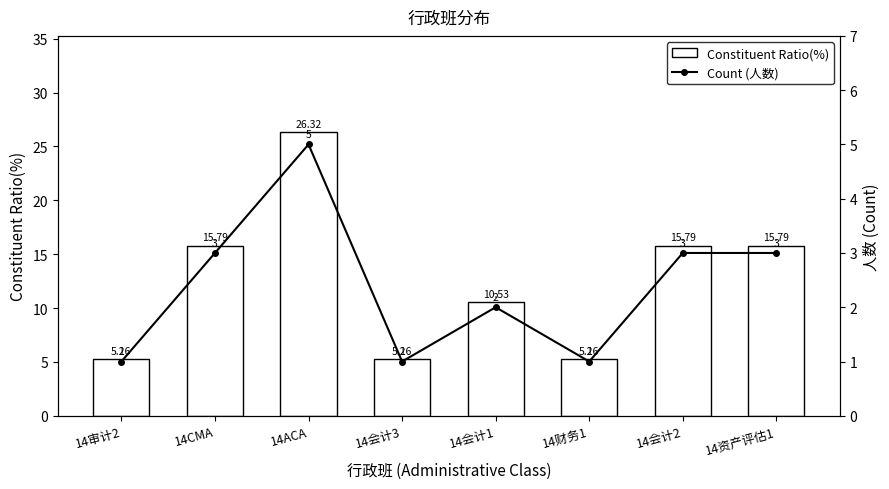

Rank the series at 14财务1 from lowest to highest value.

Count (人数), Constituent Ratio(%)